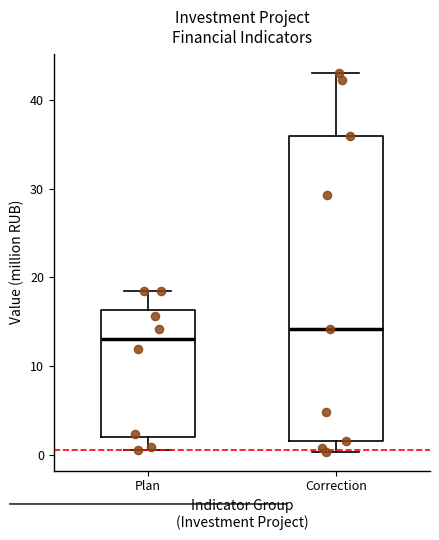

Reading left to right, transcribe this box plot: for each box, give where its median line is, the range the box spans, and where its two whiskers end, as read against the y-axis. The values are not printed on the chart, so give them approximately, as read against the axis.

Plan: median 13, box 2 to 16, whiskers 1 to 18
Correction: median 14, box 2 to 36, whiskers 0 to 43